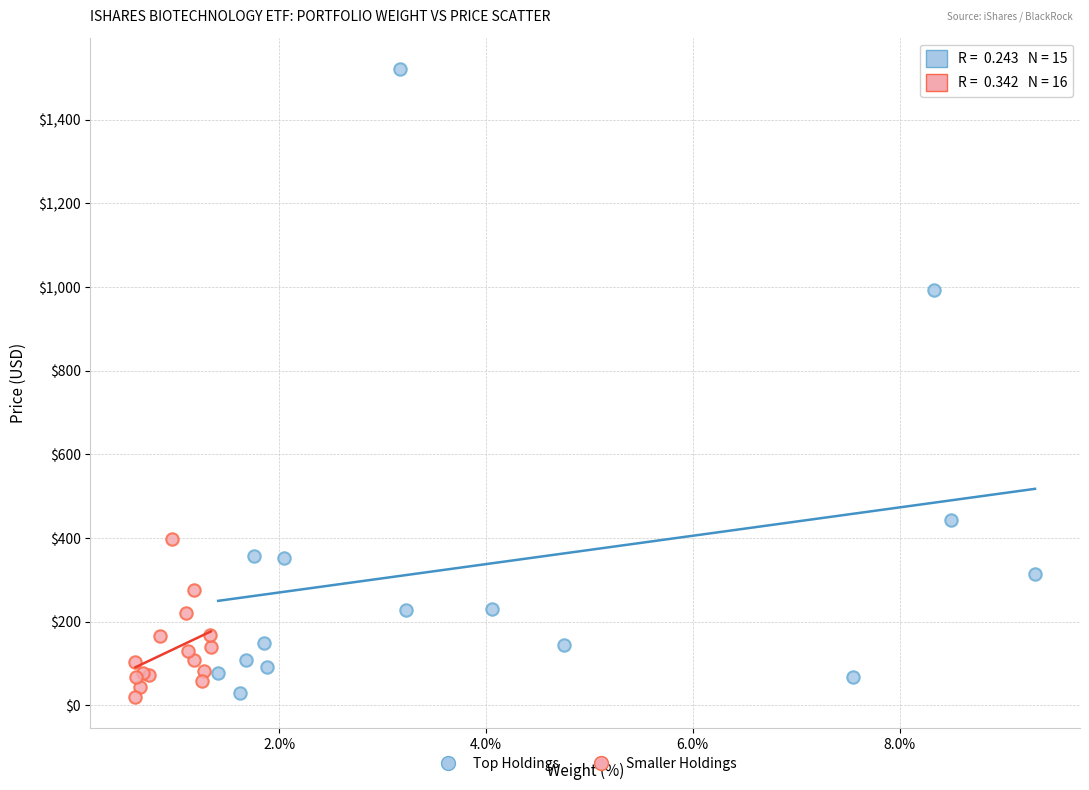

Which series has the widest spread of Y values?

Top Holdings